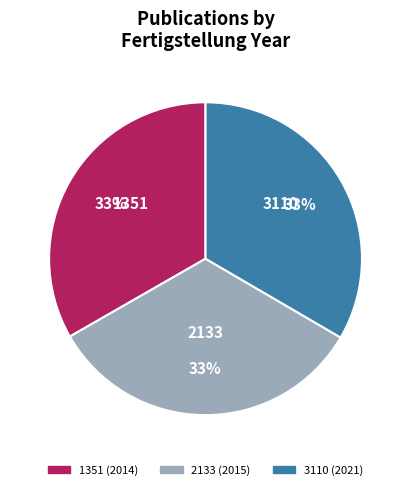

Approximately how many times larger is the value at 1351 compared to 2133?

1.0